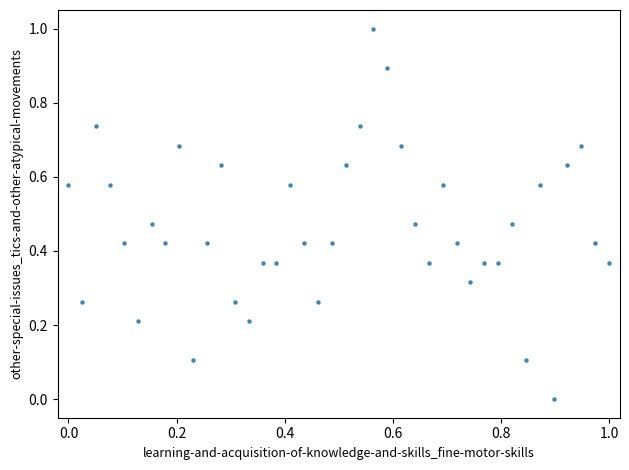

What is the range of X values (max minus min)?

1.0